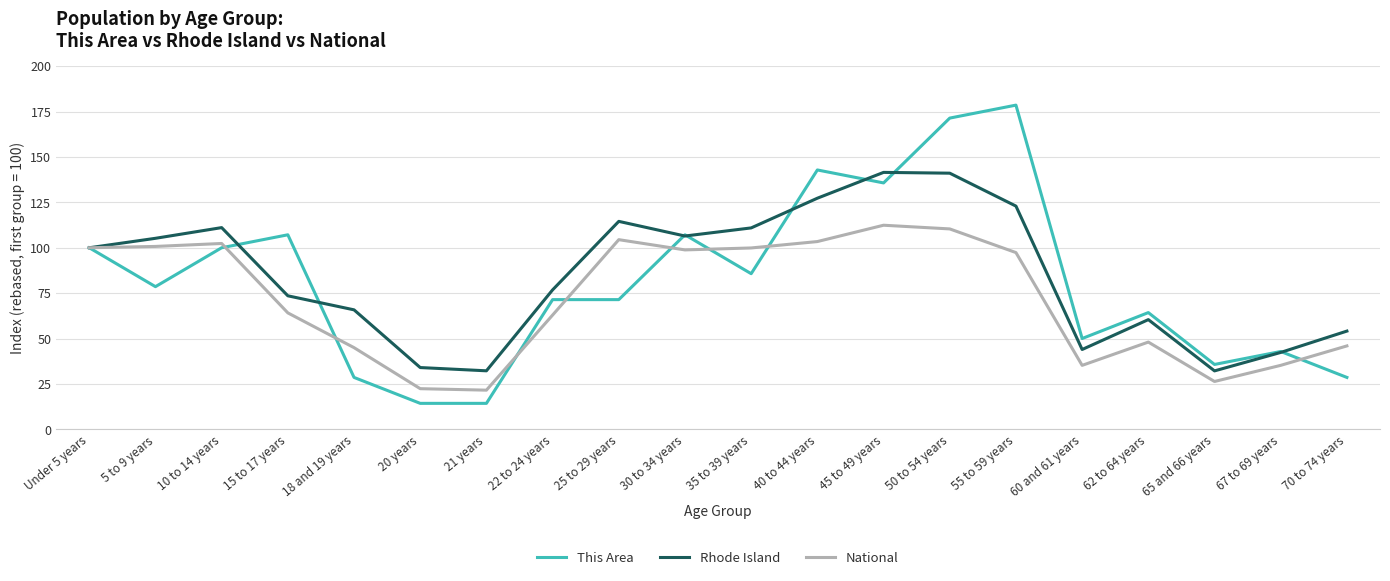

The value of National at 70 to 74 years is 64.0. True or false?

False